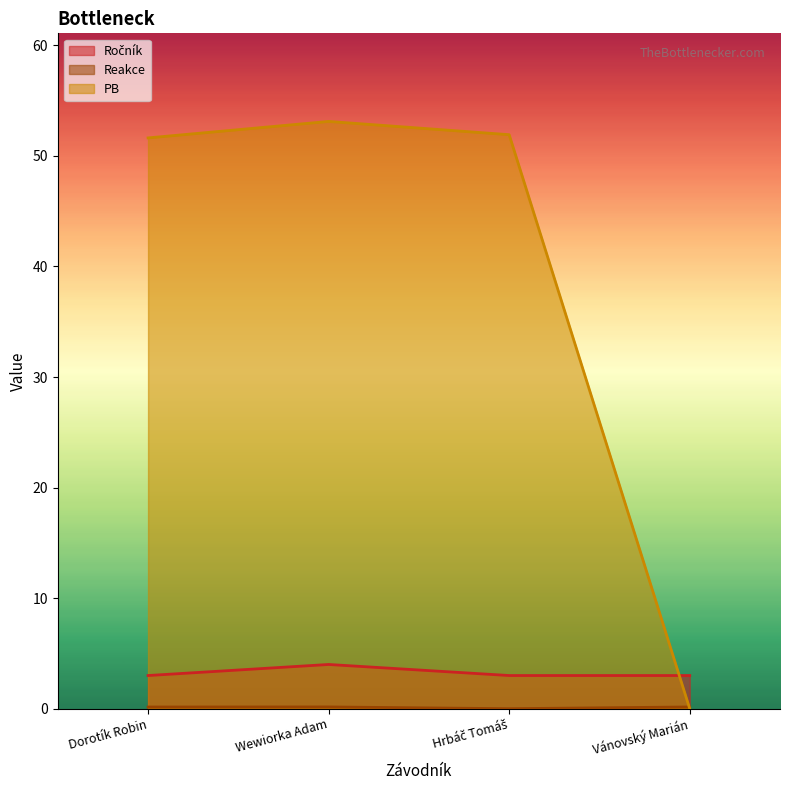

At which category does Reakce reach its first local valley?

Hrbáč Tomáš